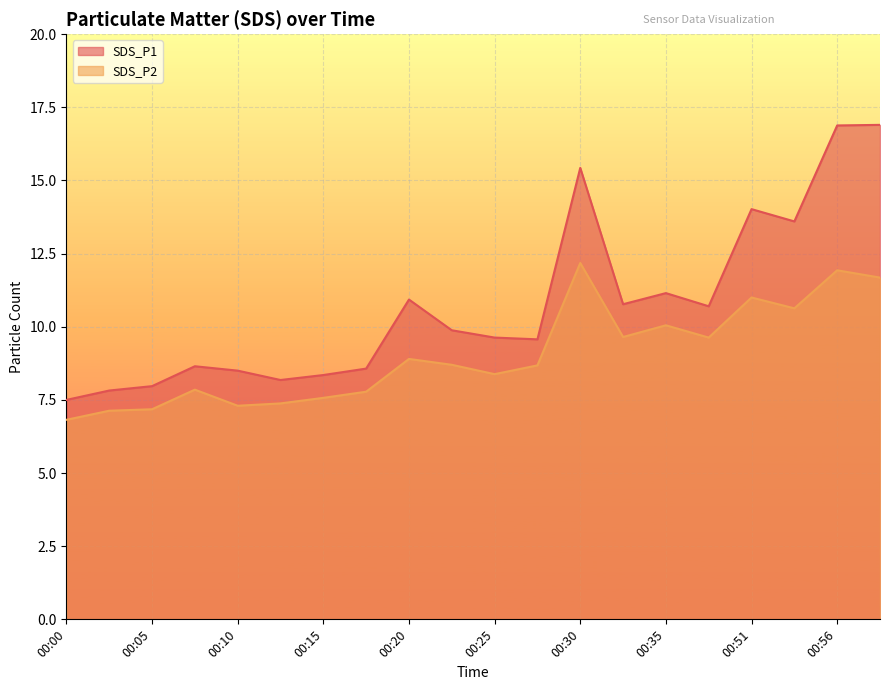

True or false: SDS_P1 and SDS_P2 cross at least once.

False